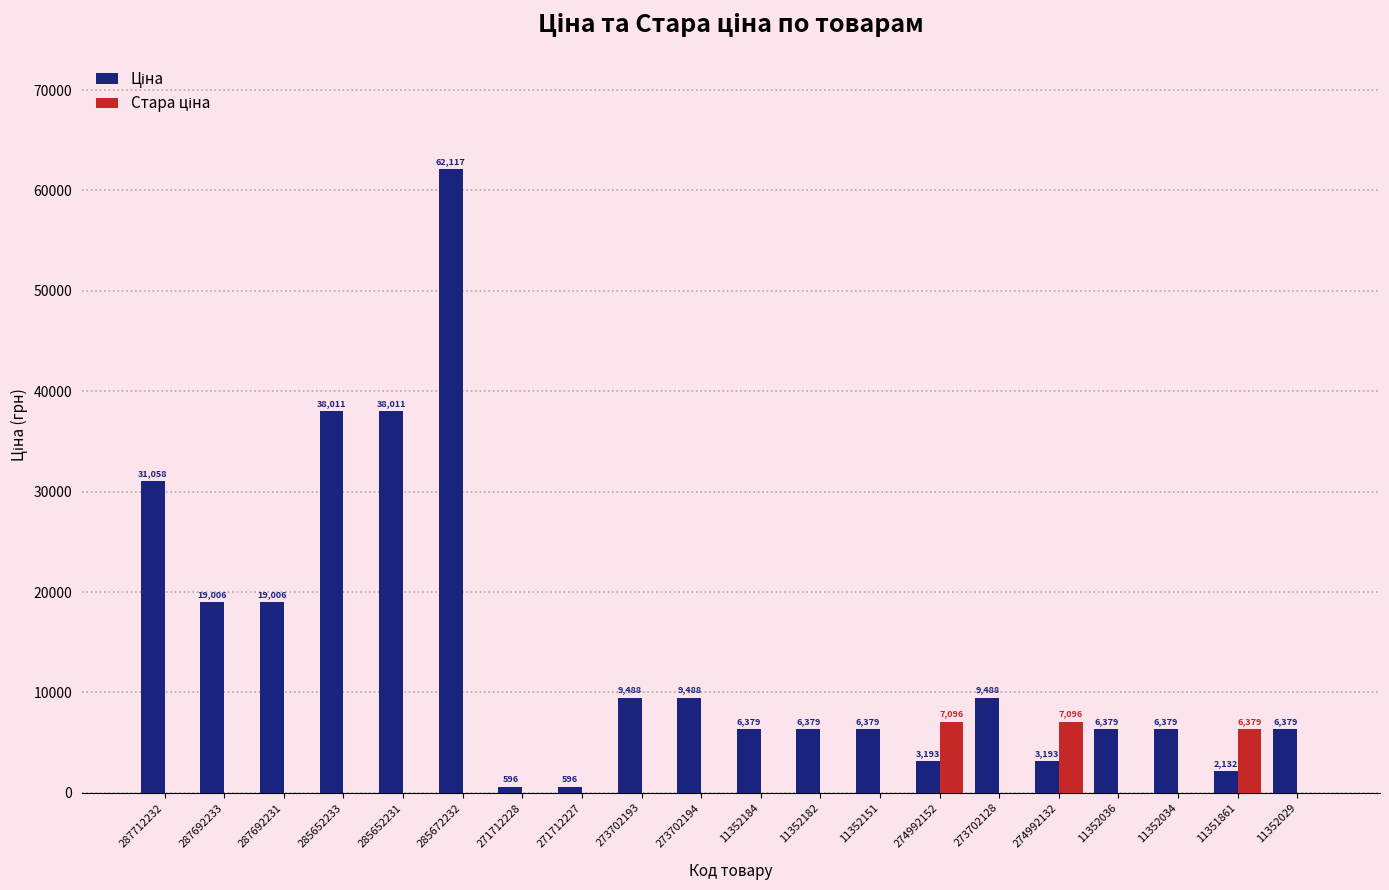

At which category is the sum across all series the highest?

285672232